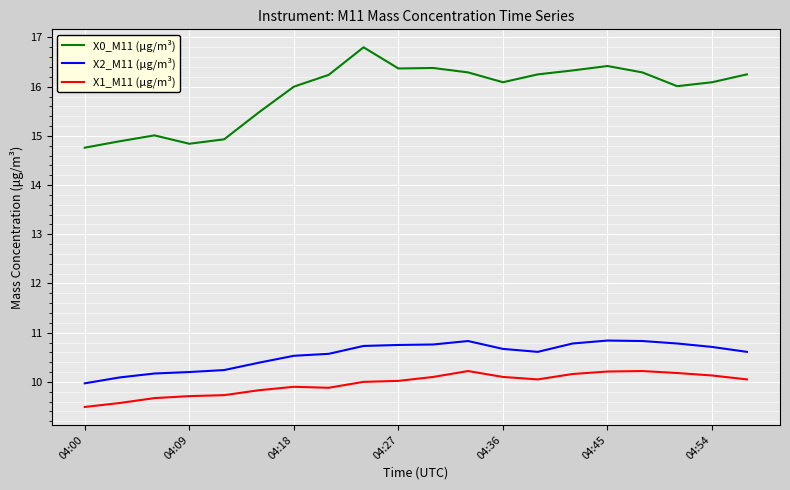

Which series has the largest range (max minus min)?

X0_M11 (μg/m³)